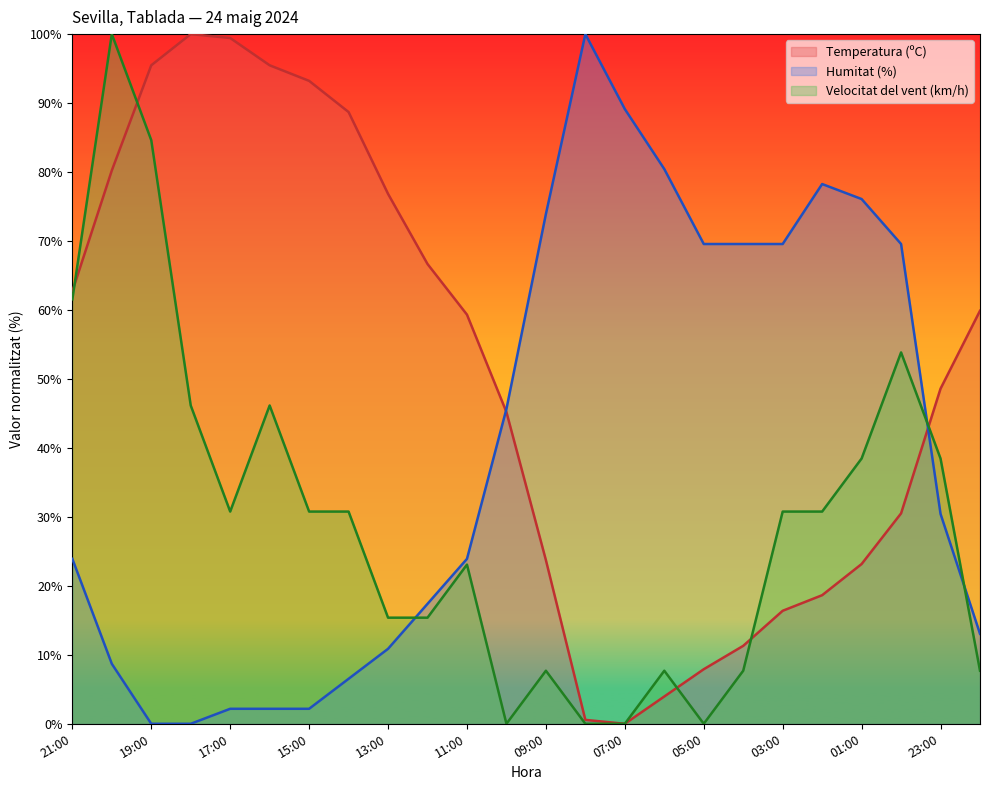

What is the difference between the maximum and second lowest values in the Velocitat del vent (km/h) series?

100.0